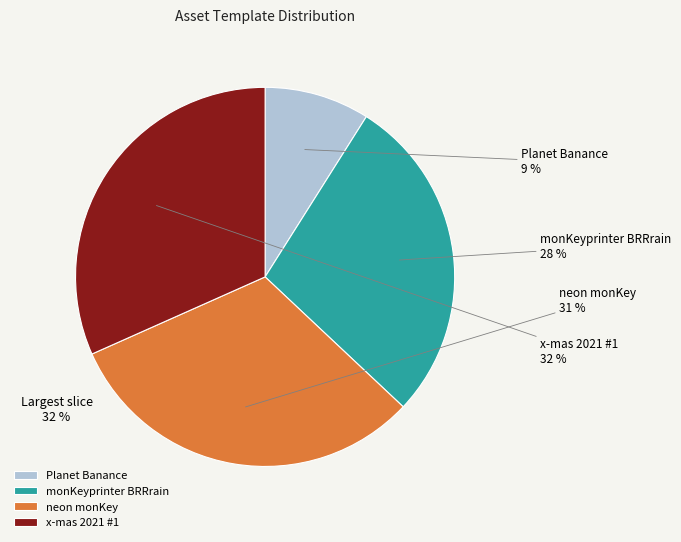

Does Planet Banance account for over 50% of the chart?

No